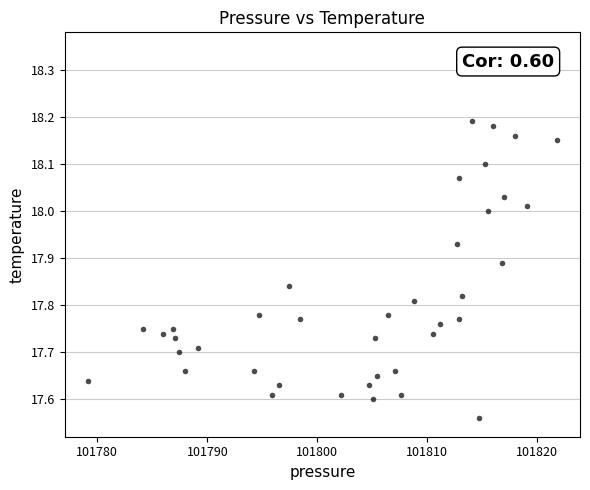

What is the range of X values (max minus min)?

42.6